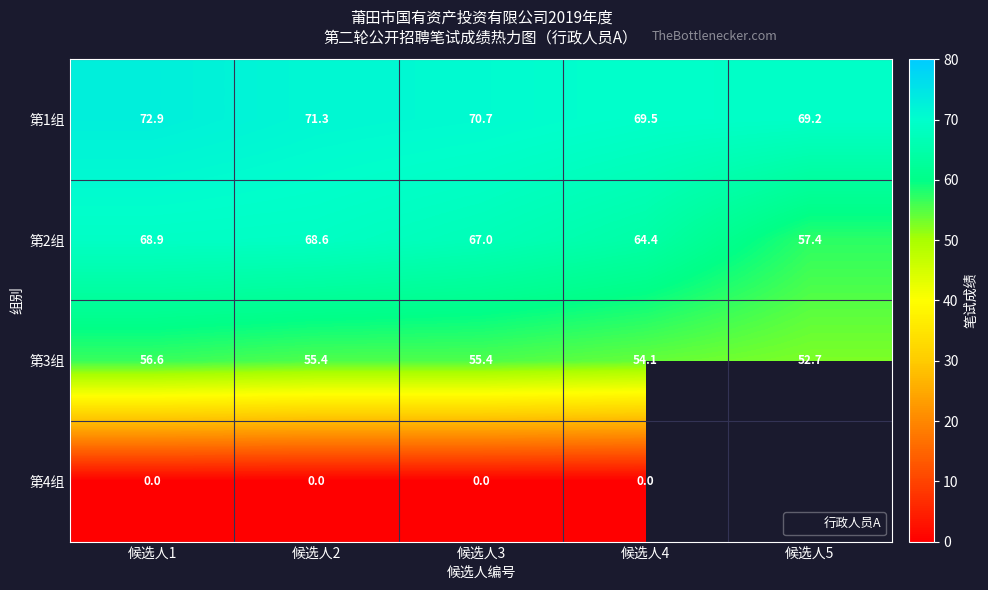

Which series has the largest total across all categories?

第1组